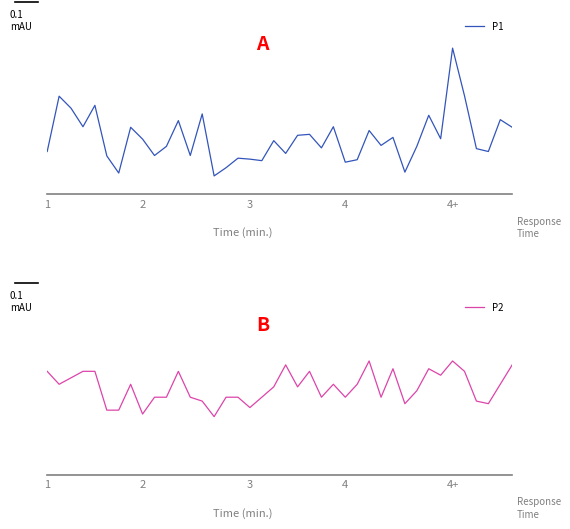

How many lines are shown in the chart?

2